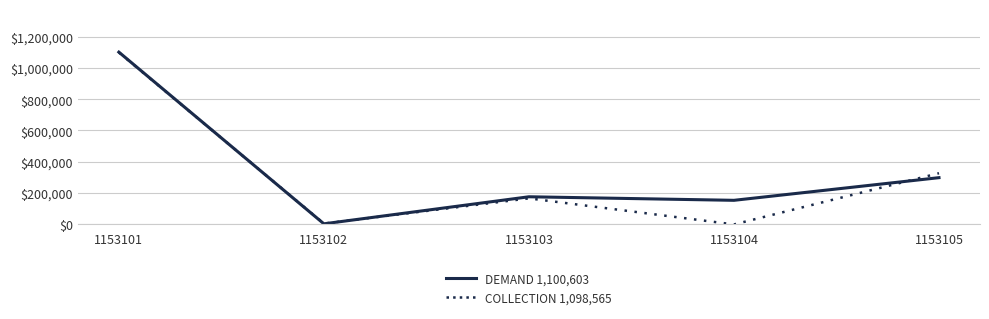

True or false: COLLECTION 1,098,565 has a value of 432782 at 1153104.

False